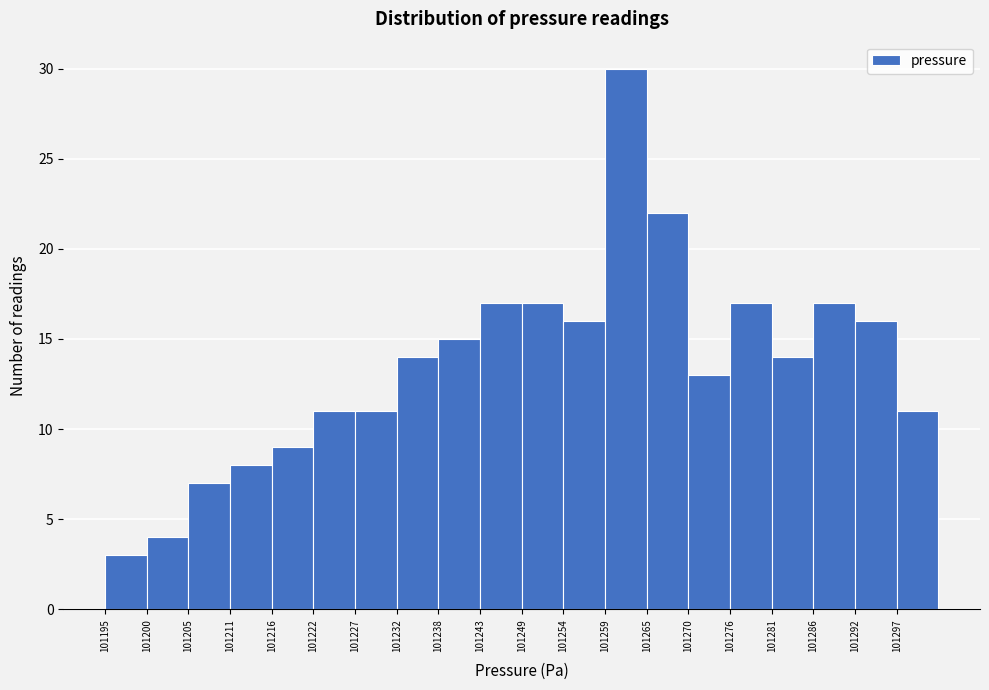

How tall is the bar that spans 101292.2 to 101297.6 on the x-axis? Neither the bar edges nor the heights are printed on the chart, so give them approximately, as read against the axes.

16